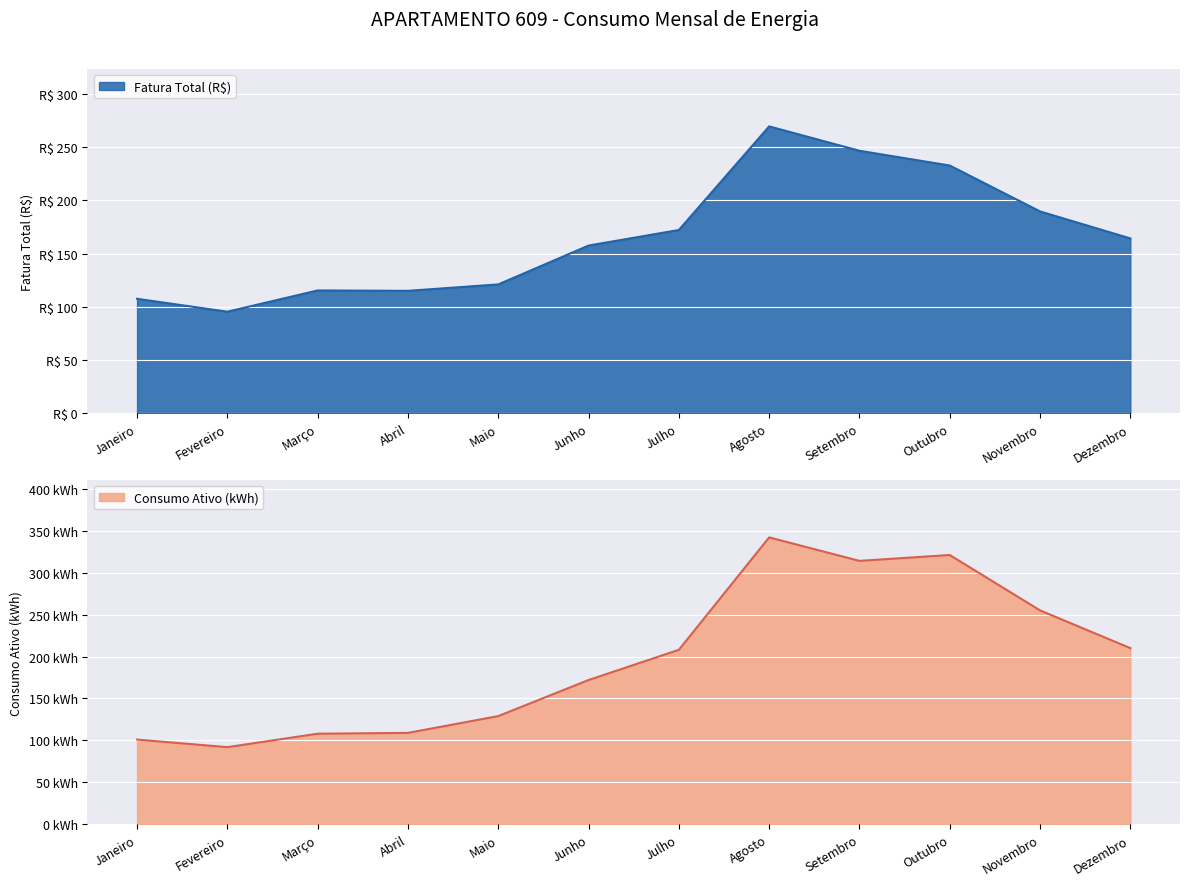

Read the Fatura Total (R$) value at Fevereiro.

95.5